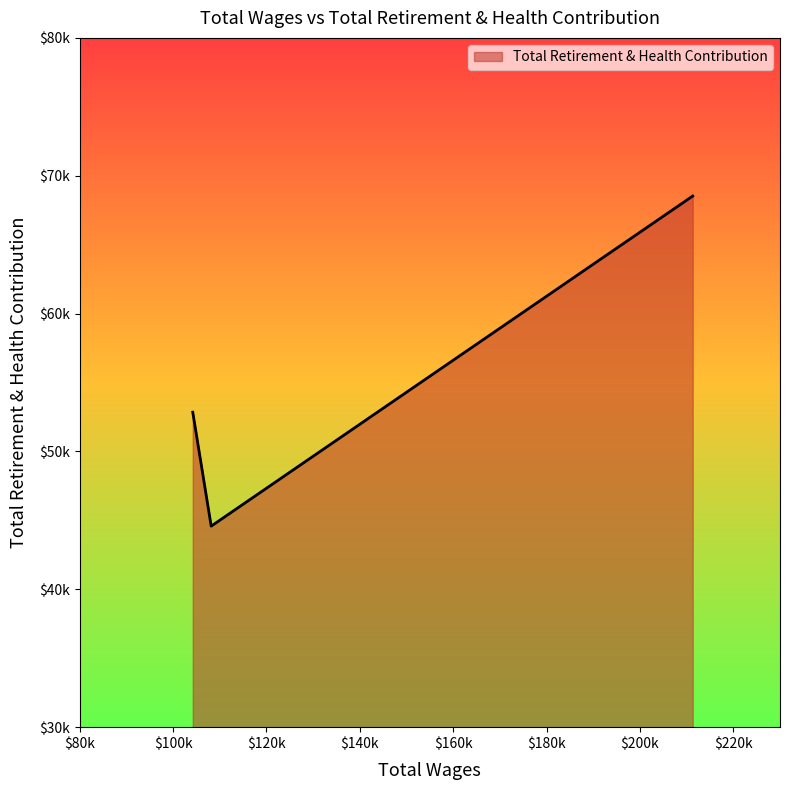

Reading right to left, extract all data points from this chart.

104215.0=52847	108163.0=44583	211301.0=68527